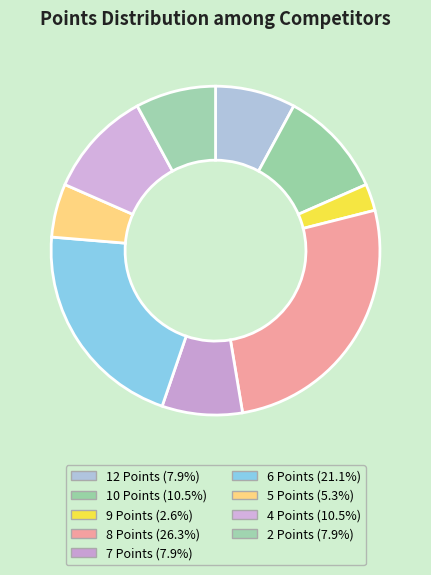

How much of the chart is everything except 10 Points?

89.5%